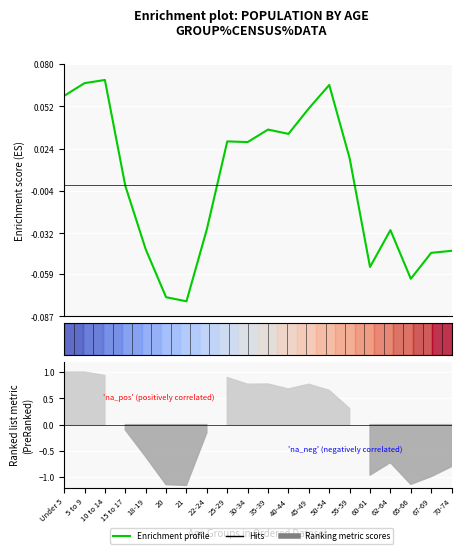

What is the difference between the values at 5 to 9 and 70-74?

0.1